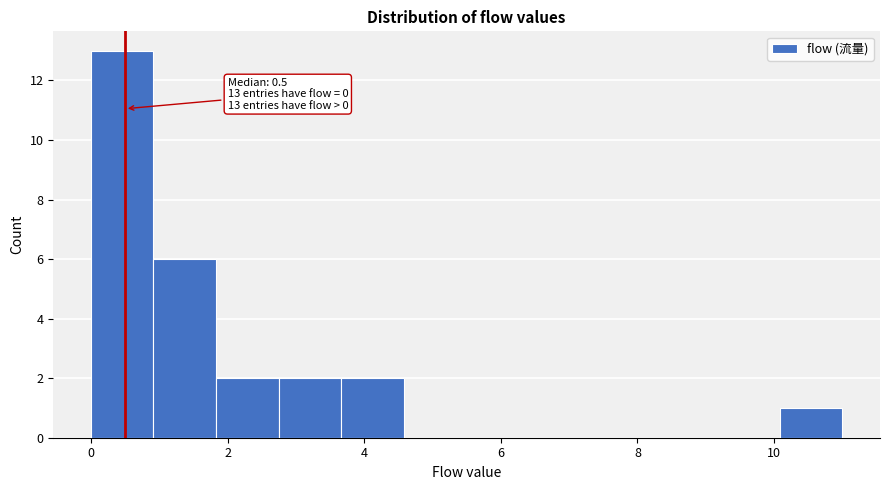

Over which range of the x-axis is the bar tallest?

0.0 to 1.0